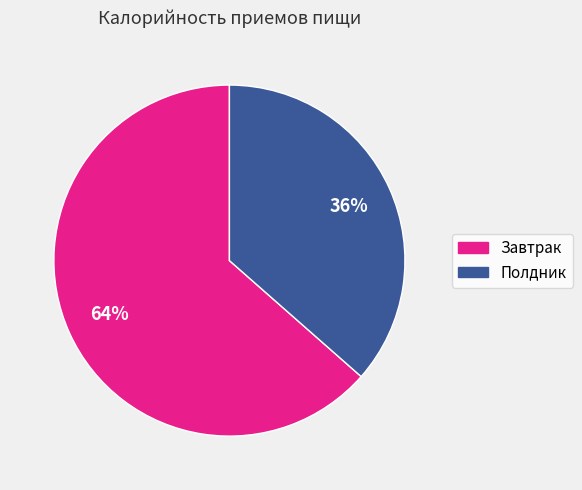

To the nearest percent, what is the average slice percentage?

50%